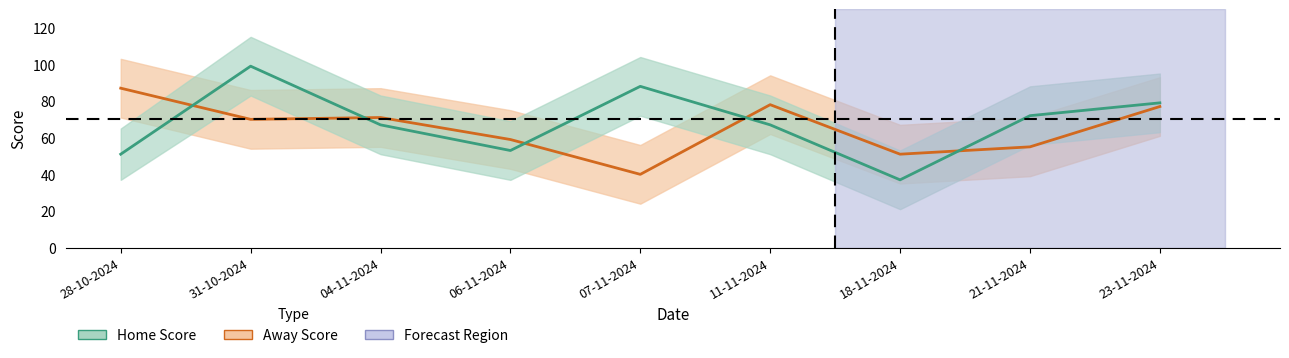

List the series in order of their overall mean, lowest first.

Away Score, Home Score